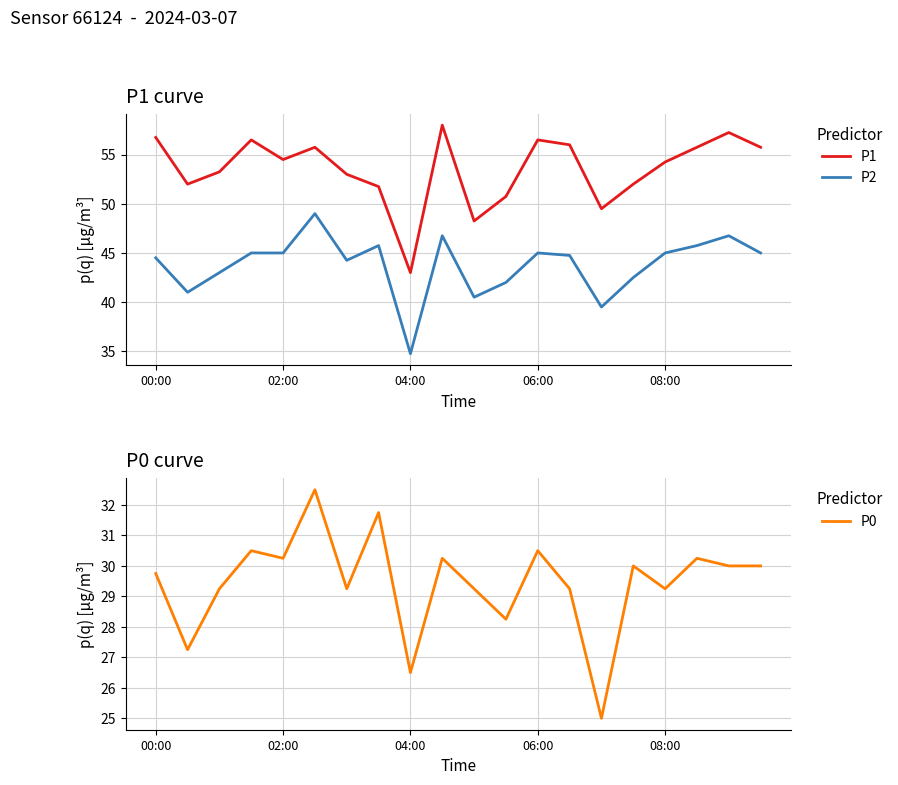

At which label does P1 first exceed 54?

00:00